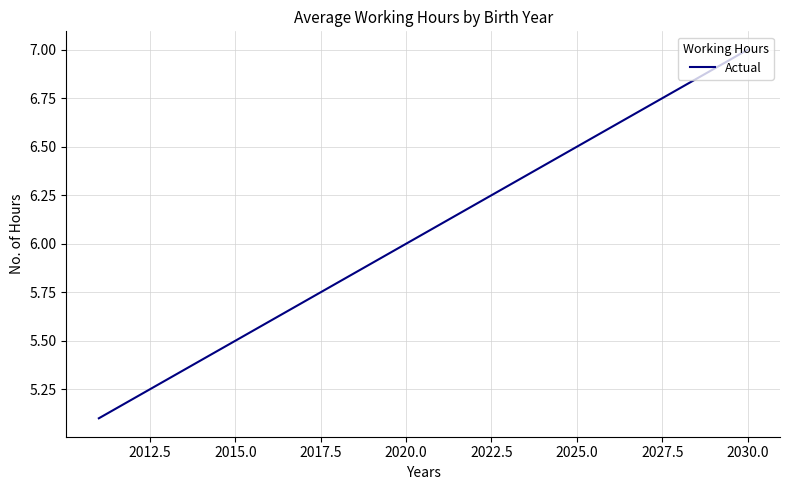

How many lines are shown in the chart?

1